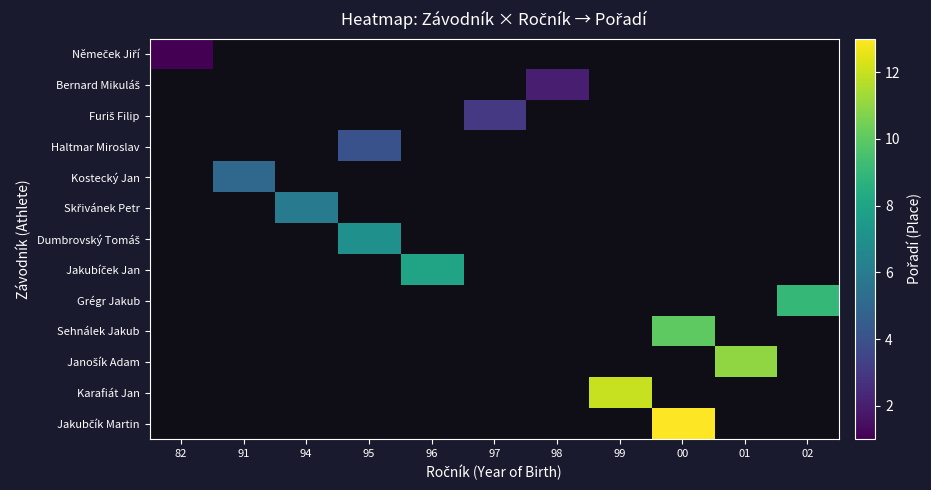

Between 91 and 96, which is larger?

96